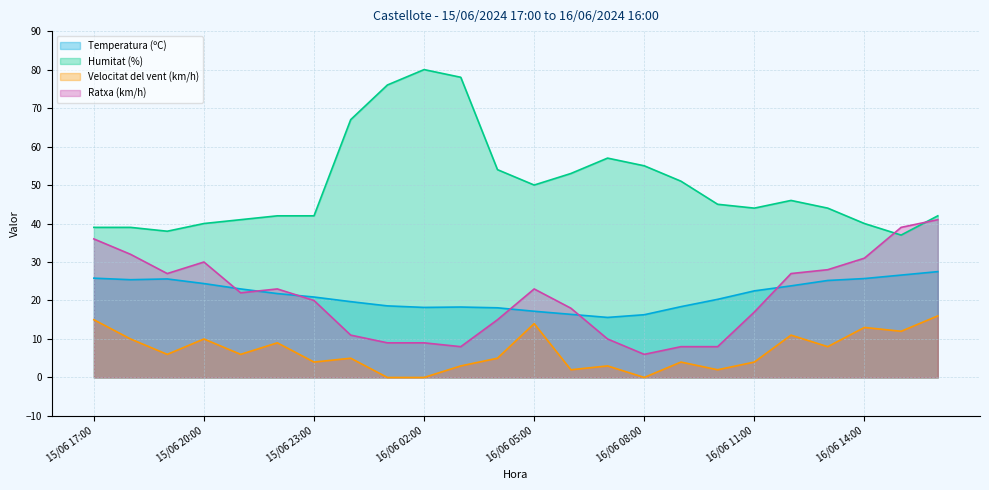

What is the maximum value for Temperatura (ºC)?

27.5